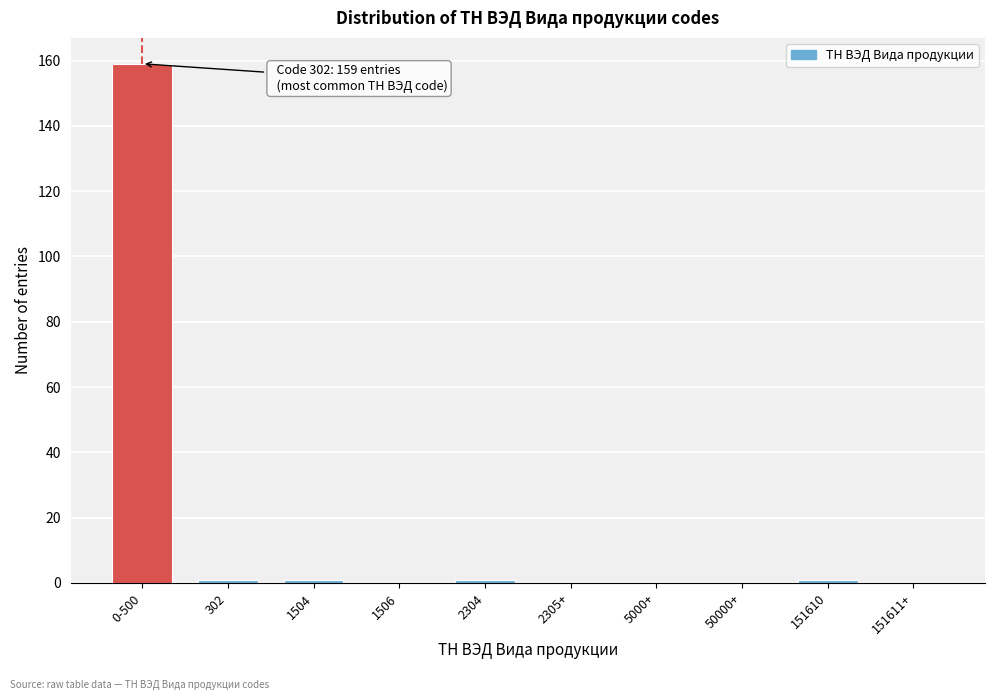

Reading right to left, transcribe all the data shown in this chart.

151611+=0	151610=1	50000+=0	5000+=0	2305+=0	2304=1	1506=0	1504=1	302=1	0-500=159